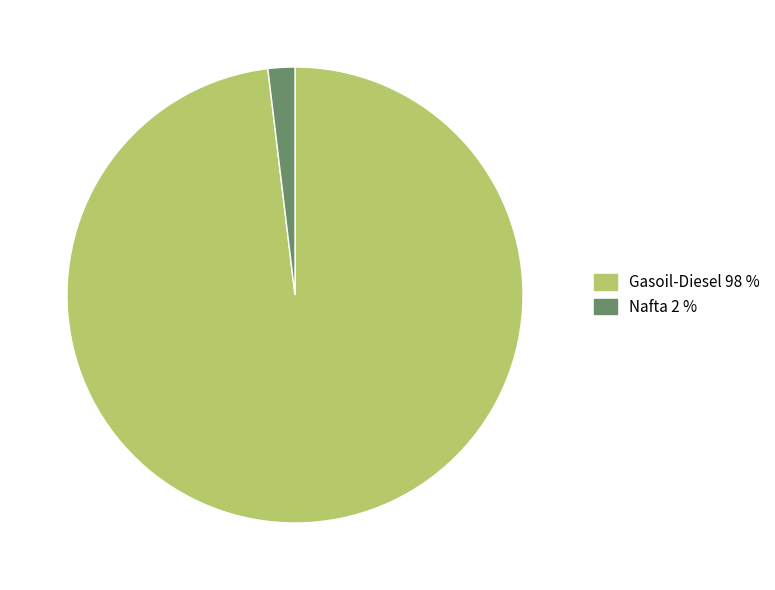

Is Nafta the majority of the pie?

No